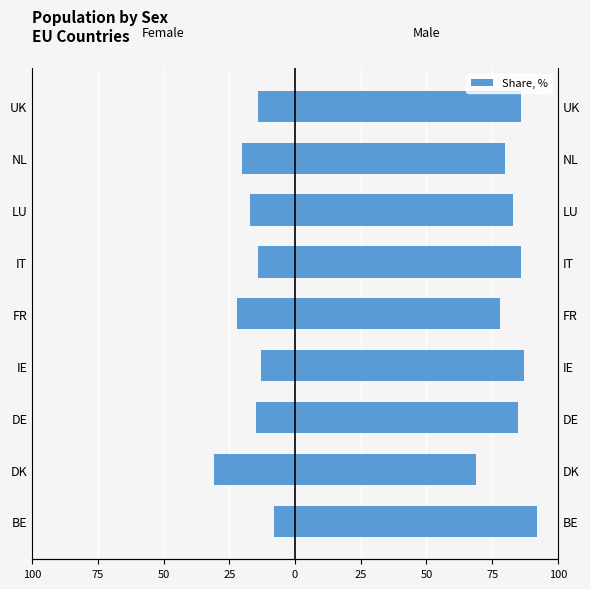

What is the difference between the maximum and minimum values in the WOMEN series?

23